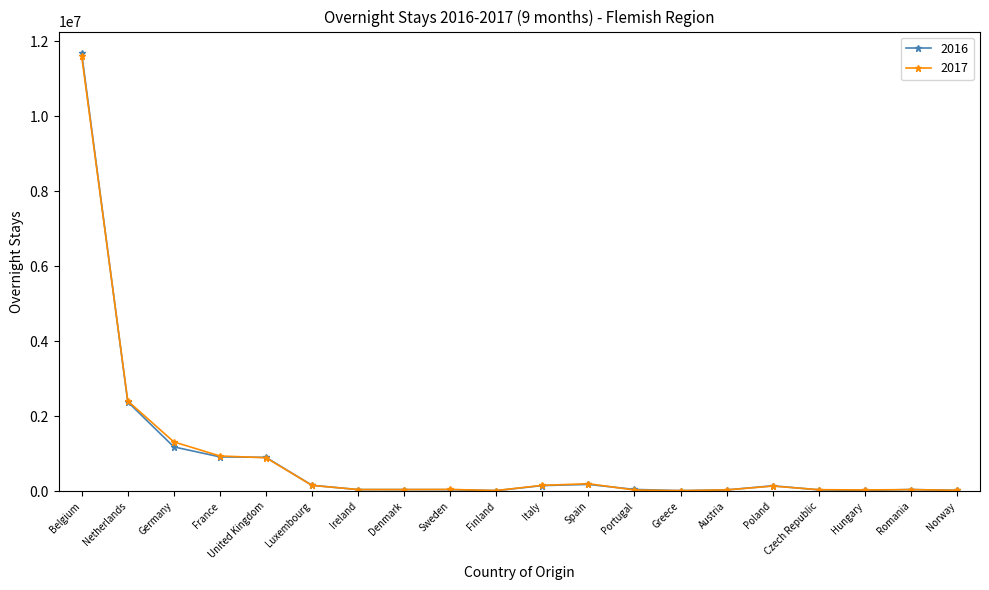

Is it true that 2017 equals 1967673 at Germany?

False